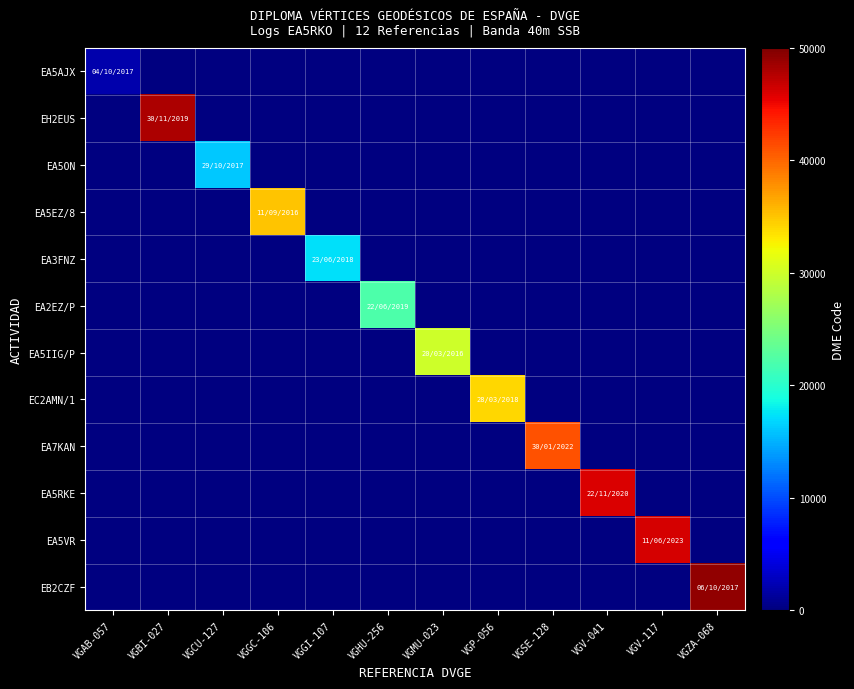

Count the number of data series in this chart.

12